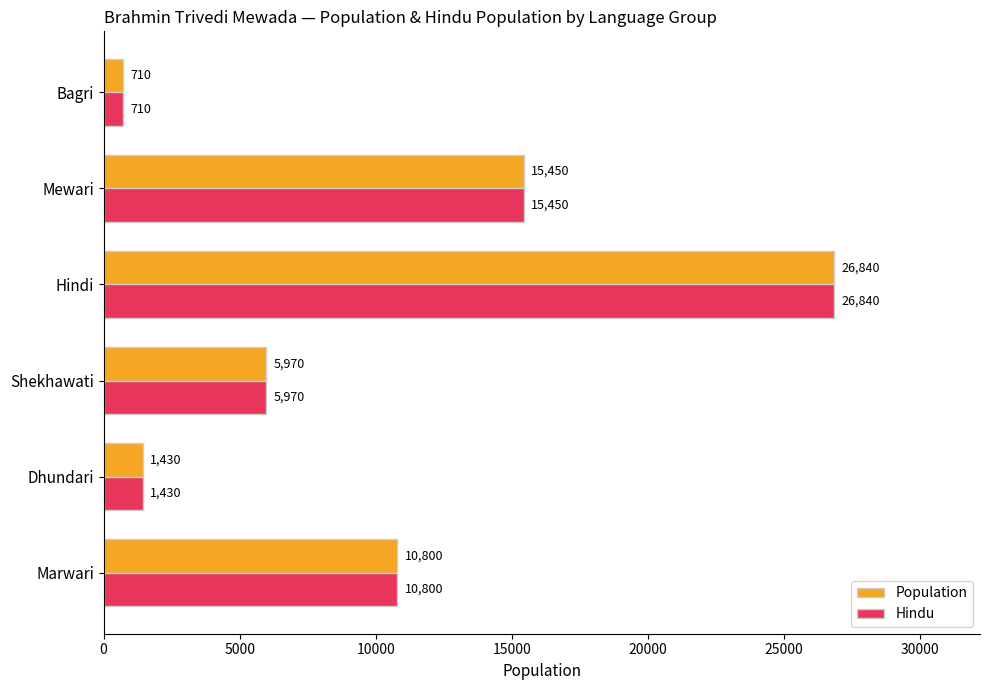

The value of Hindu at Hindi is 17260. True or false?

False